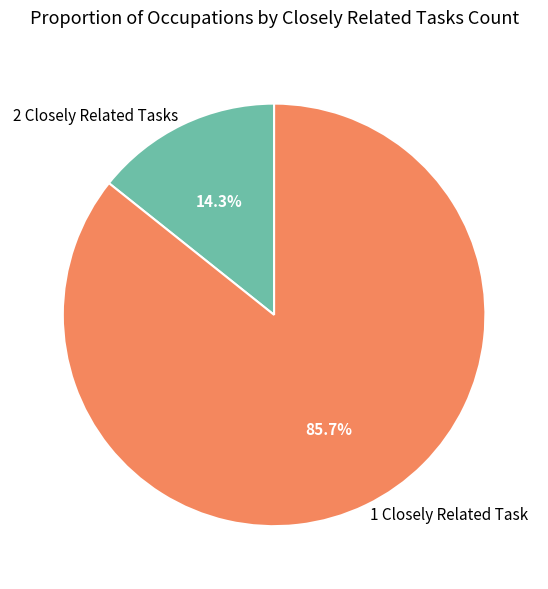

Which category has the smallest portion of the pie?

2 Closely Related Tasks